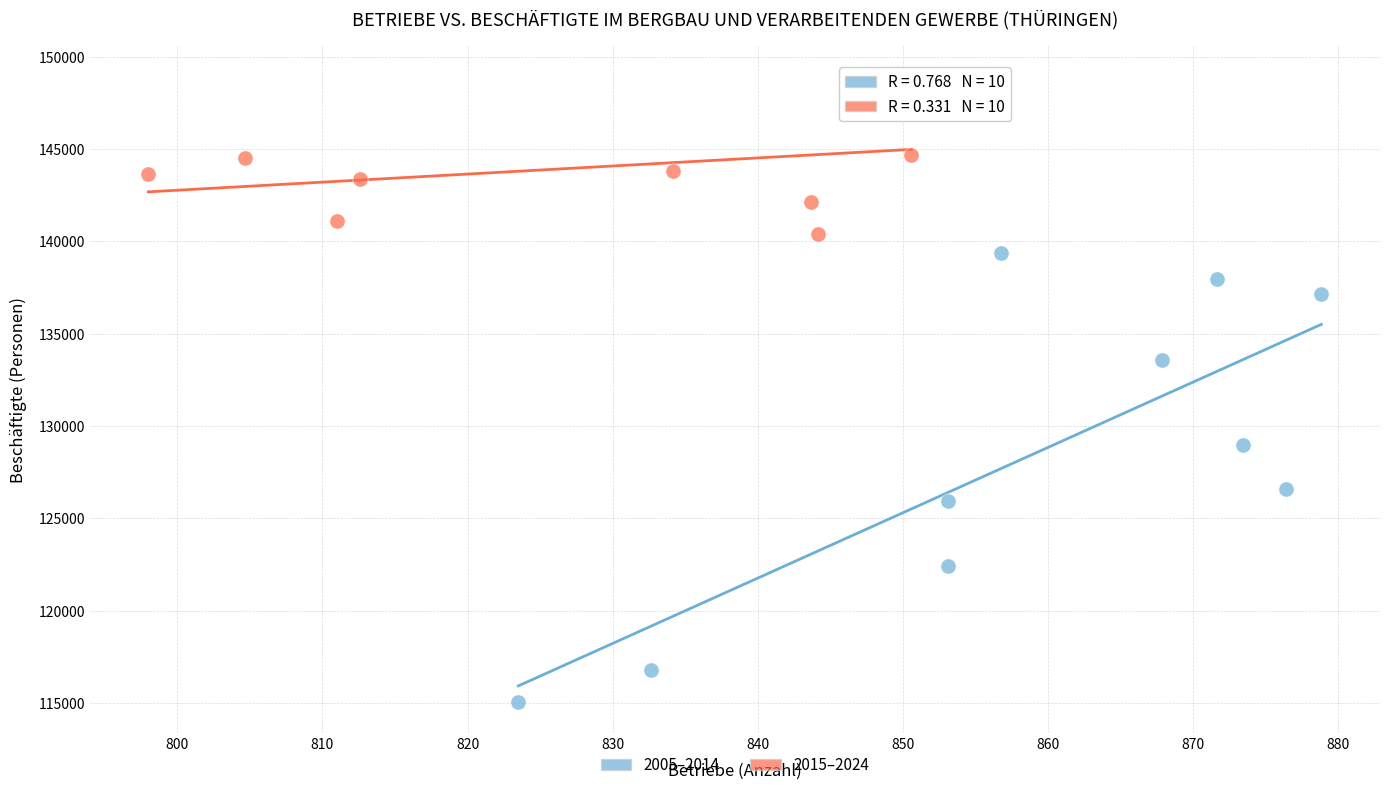

Which series contains the highest Y value?

2015–2024